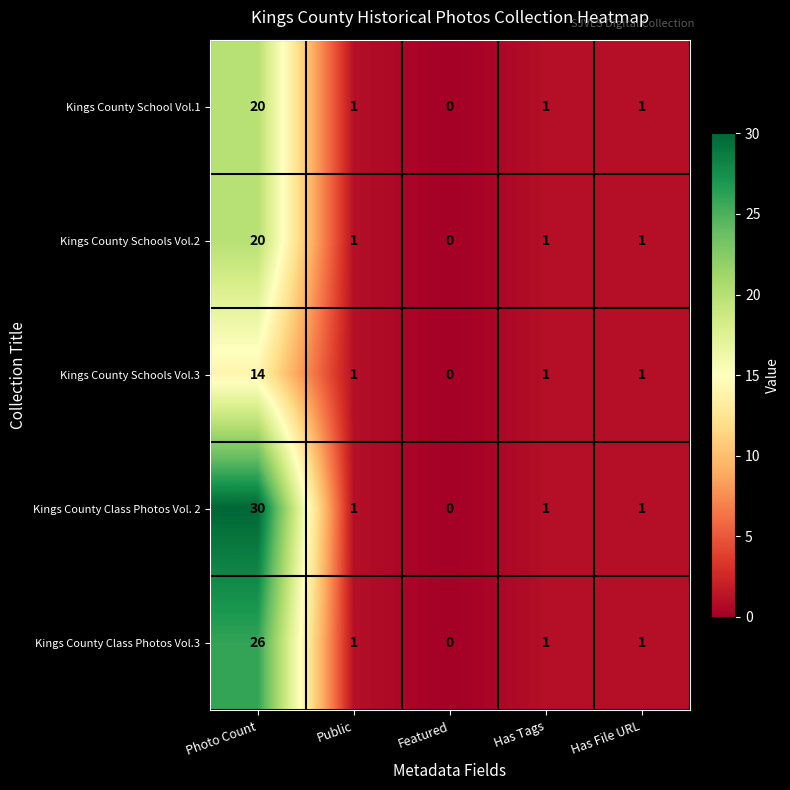

What is the sum of all Kings County Schools Vol.3 values?

17